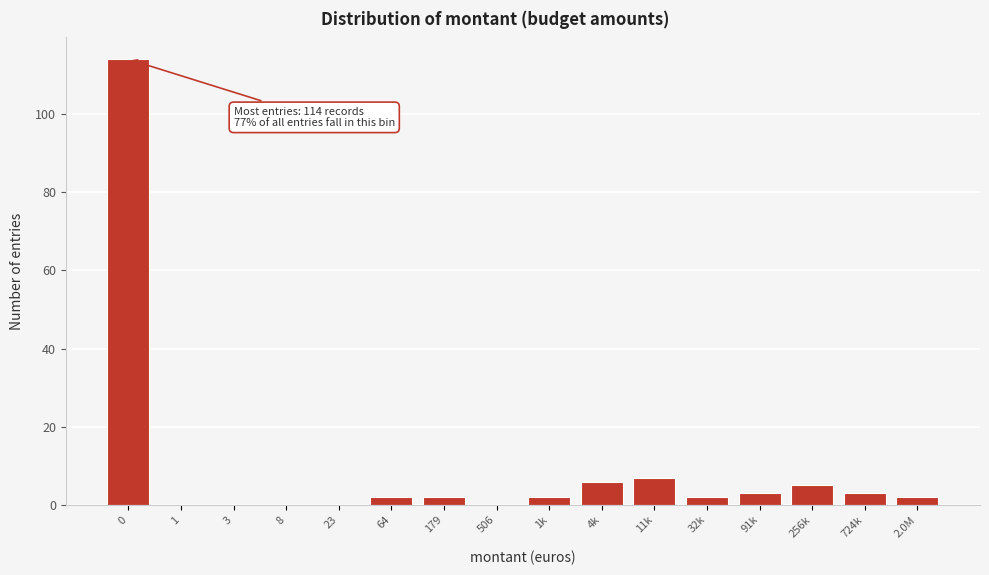

Reading right to left, extract all data points from this chart.

2.0M=2	724k=3	256k=5	91k=3	32k=2	11k=7	4k=6	1k=2	506=0	179=2	64=2	23=0	8=0	3=0	1=0	0=114